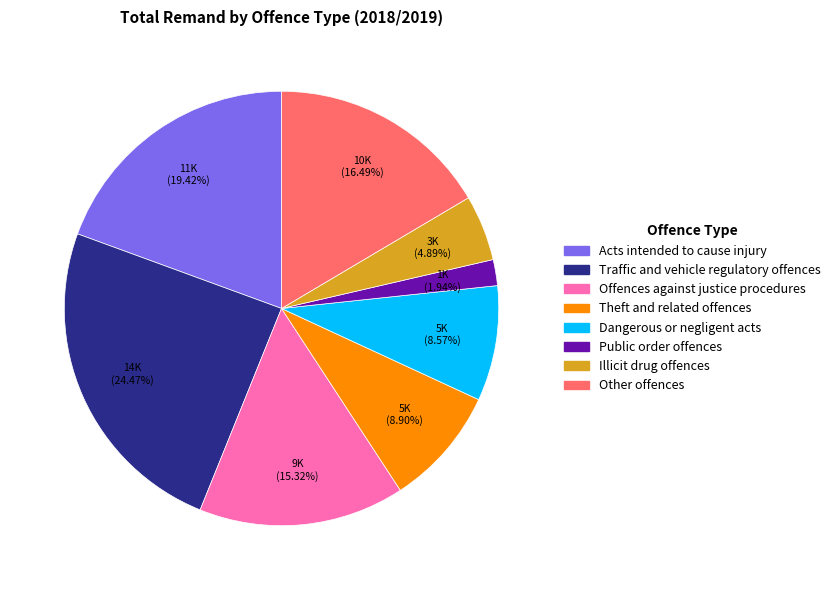

Count the number of slices in the pie.

8